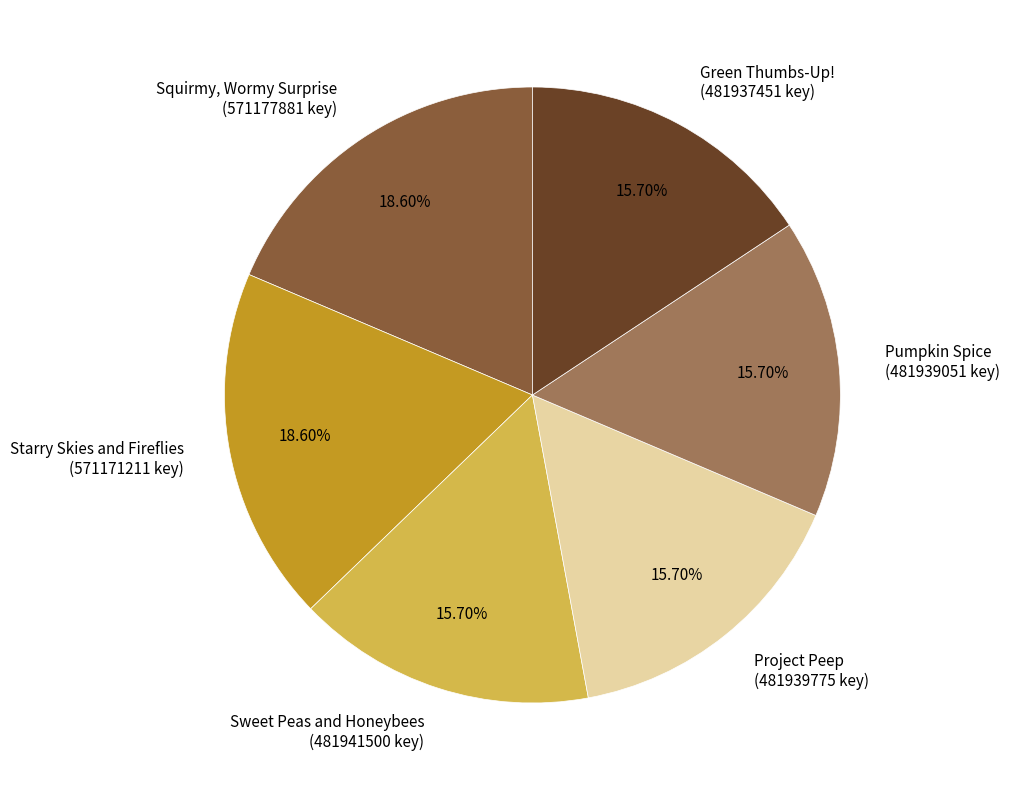

Approximately how many times larger is the value at Project Peep (481939775 key) compared to Squirmy, Wormy Surprise (571177881 key)?

0.8